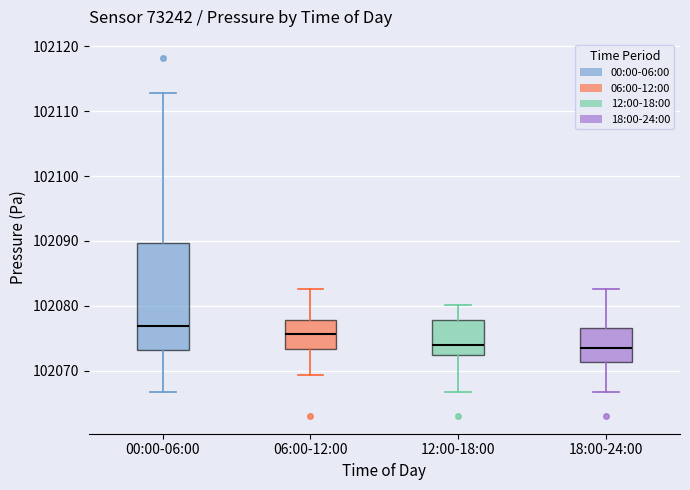

Where does the median line of the box for 18:00-24:00 sit on the y-axis? The values are not printed on the chart, so give them approximately, as read against the axis.

102073